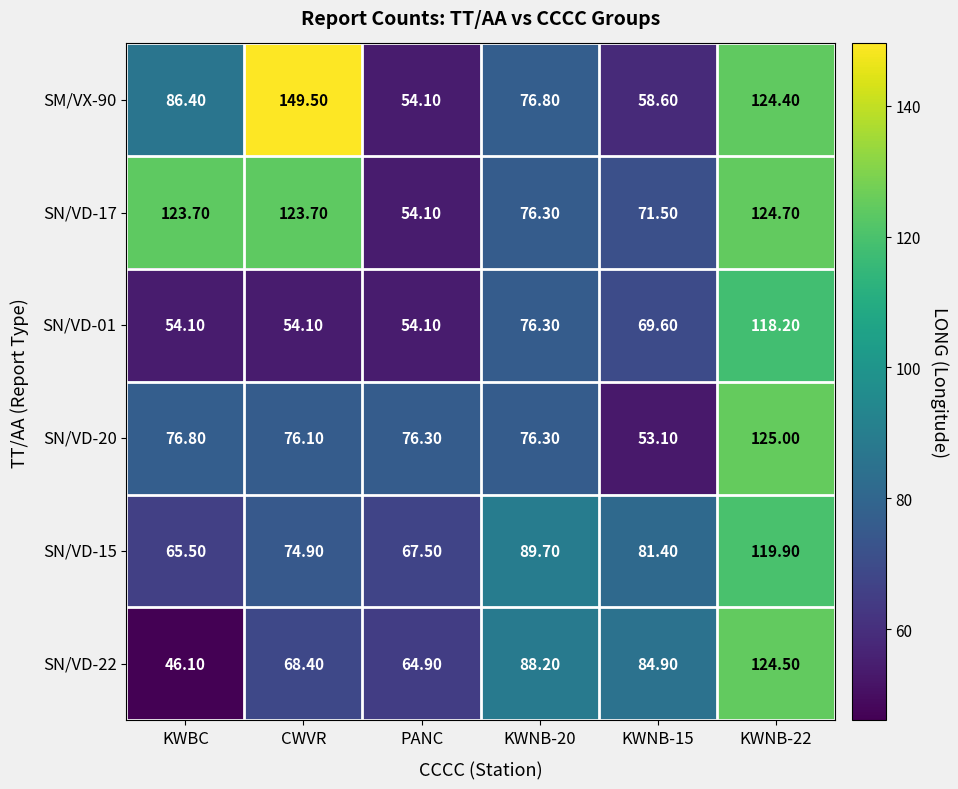

At which category does the chart reach its minimum across all series?

KWBC